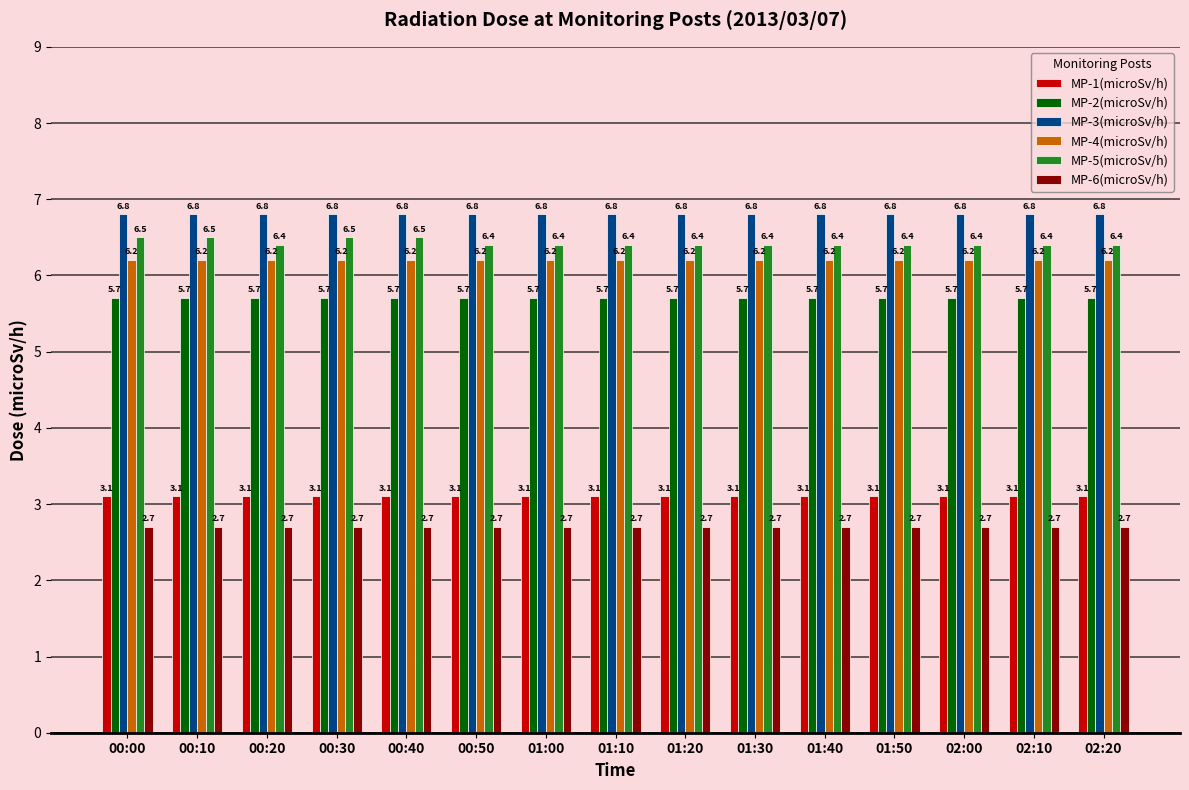

Rank the series by their maximum value, from lowest to highest.

MP-6(microSv/h), MP-1(microSv/h), MP-2(microSv/h), MP-4(microSv/h), MP-5(microSv/h), MP-3(microSv/h)